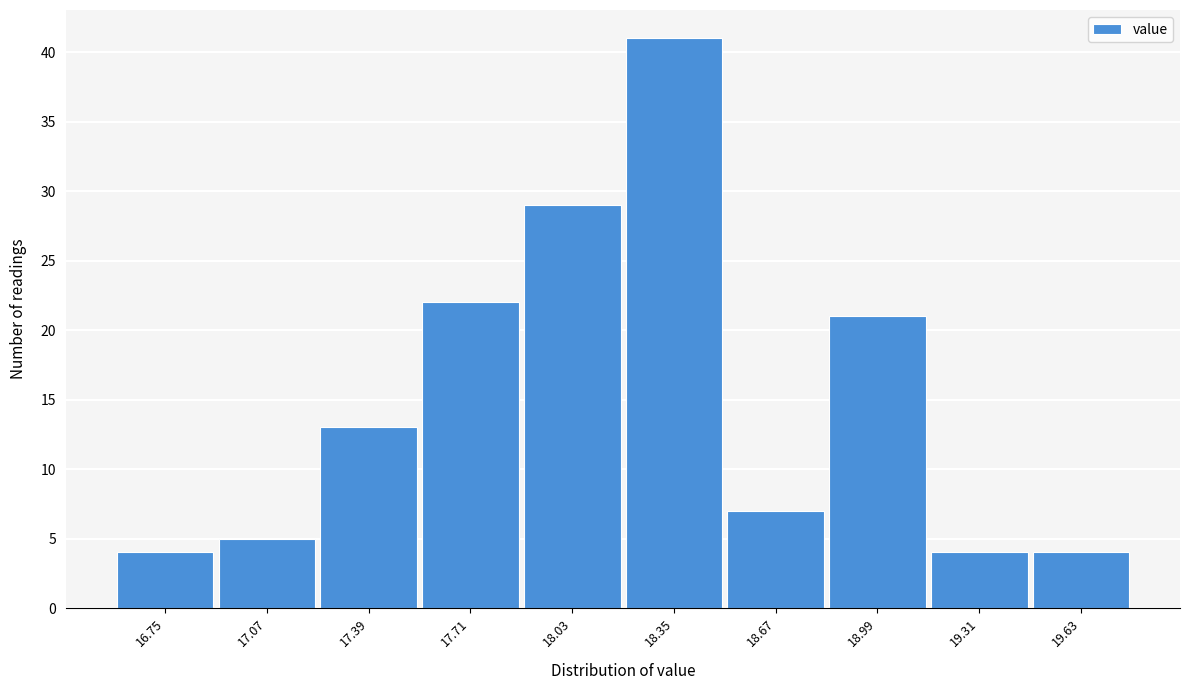

Reading right to left, list all the values displayed in this chart.

19.63=4	19.31=4	18.99=21	18.67=7	18.35=41	18.03=29	17.71=22	17.39=13	17.07=5	16.75=4